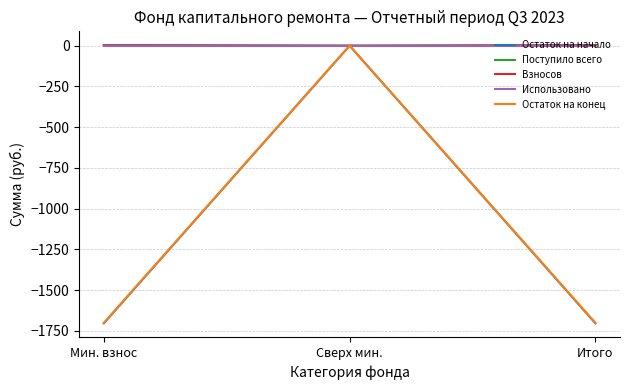

Does the chart have visible grid lines?

Yes